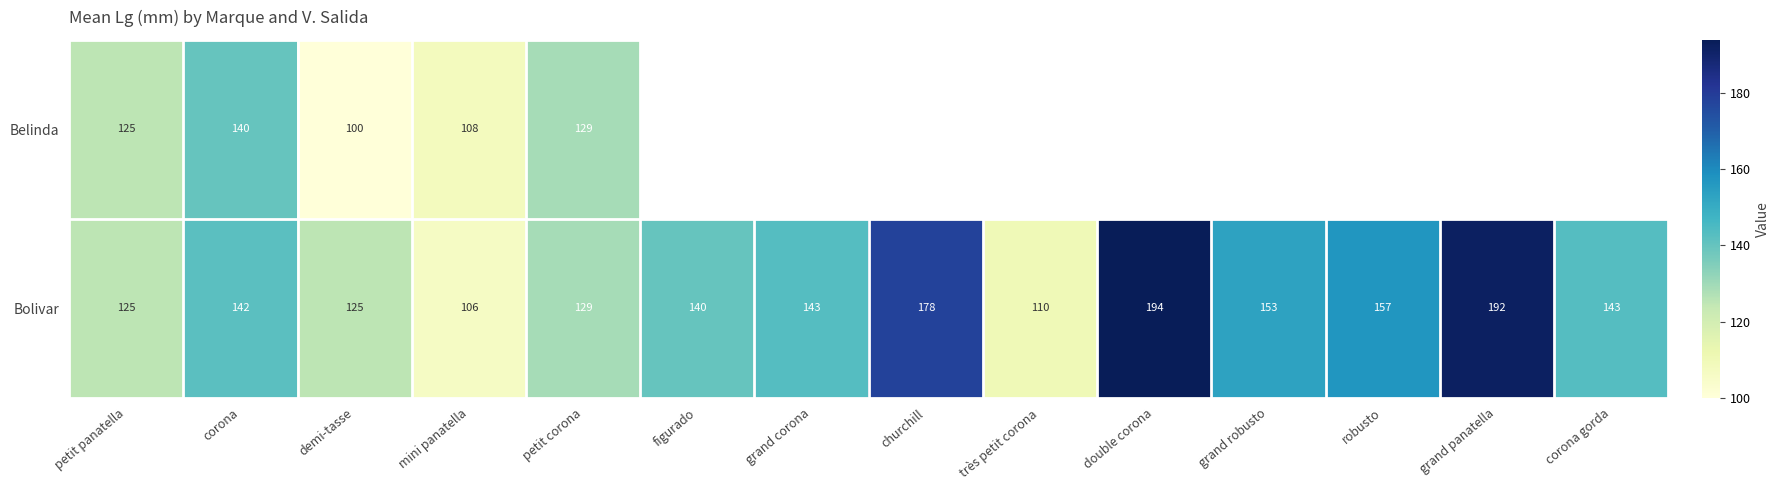

What is the total value across all series at demi-tasse?

225